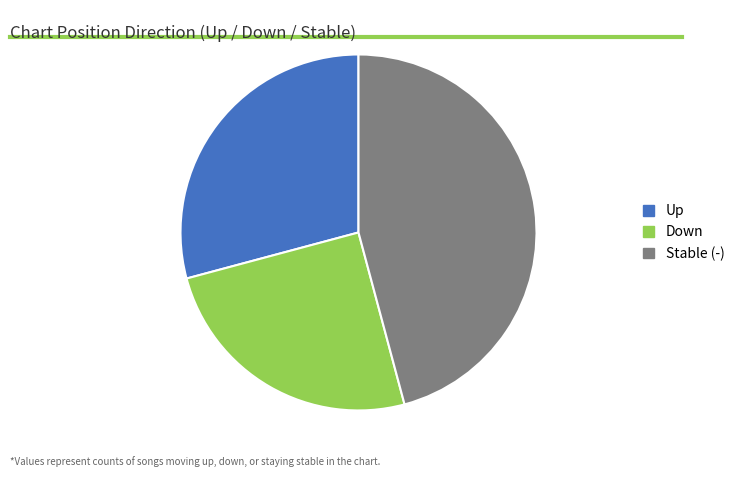

Count the number of slices in the pie.

3